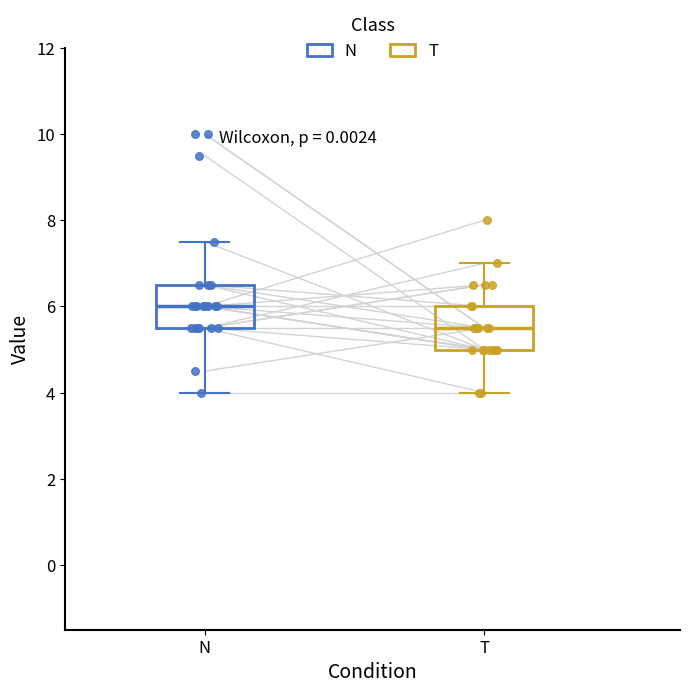

Reading left to right, read every box against the y-axis: the position of its median line, the range the box covers, and the ends of its whiskers. The values are not printed on the chart, so give them approximately, as read against the axis.

N: median 6.0, box 5.6 to 6.6, whiskers 4.0 to 7.6
T: median 5.6, box 5.0 to 6.0, whiskers 4.0 to 7.0